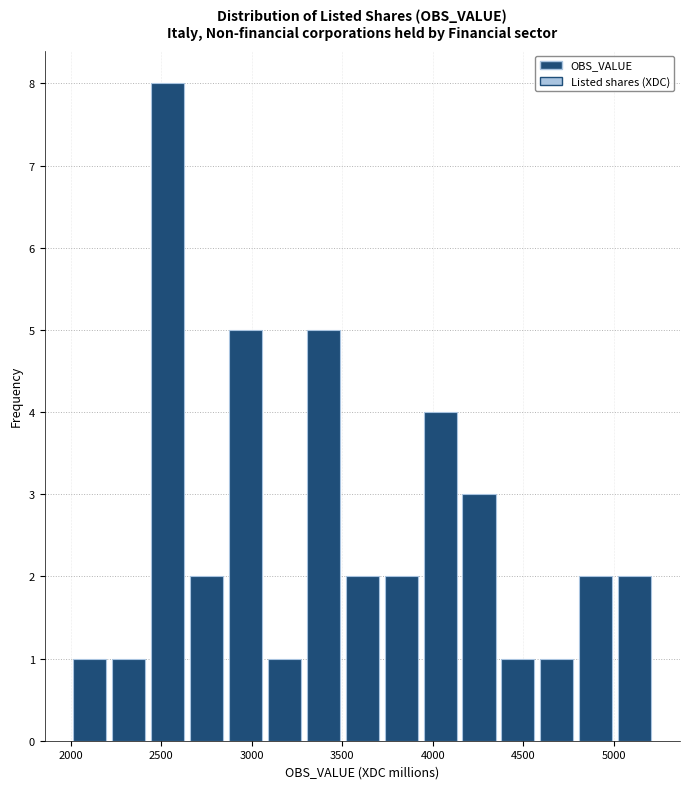

How tall is the bar that spans 3950 to 4150 on the x-axis? Neither the bar edges nor the heights are printed on the chart, so give them approximately, as read against the axes.

4